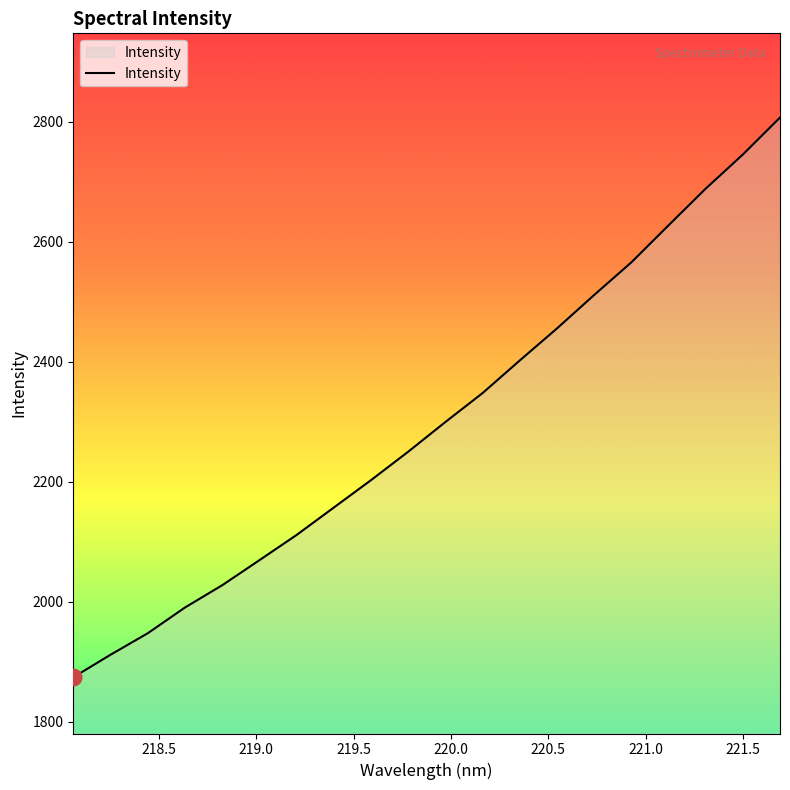

What is the greatest value displayed?

2806.9